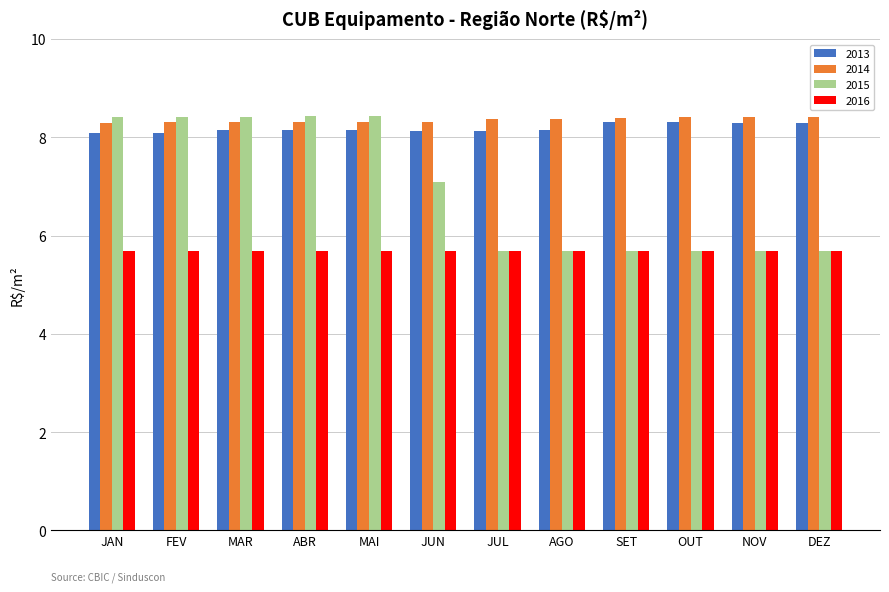

What are all the series names shown in the legend?

2013, 2014, 2015, 2016